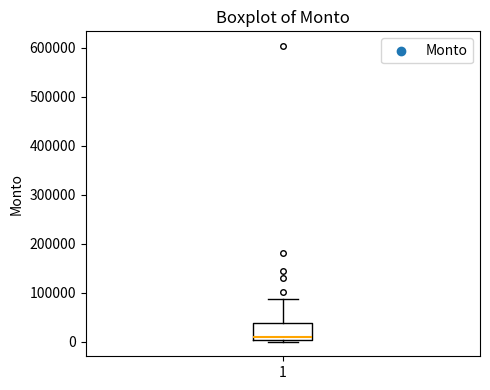

Transcribe this box plot: give where the median line is, the range the box spans, and where the two whiskers end, as read against the y-axis. The values are not printed on the chart, so give them approximately, as read against the axis.

median 10000, box 0 to 40000, whiskers 0 to 90000